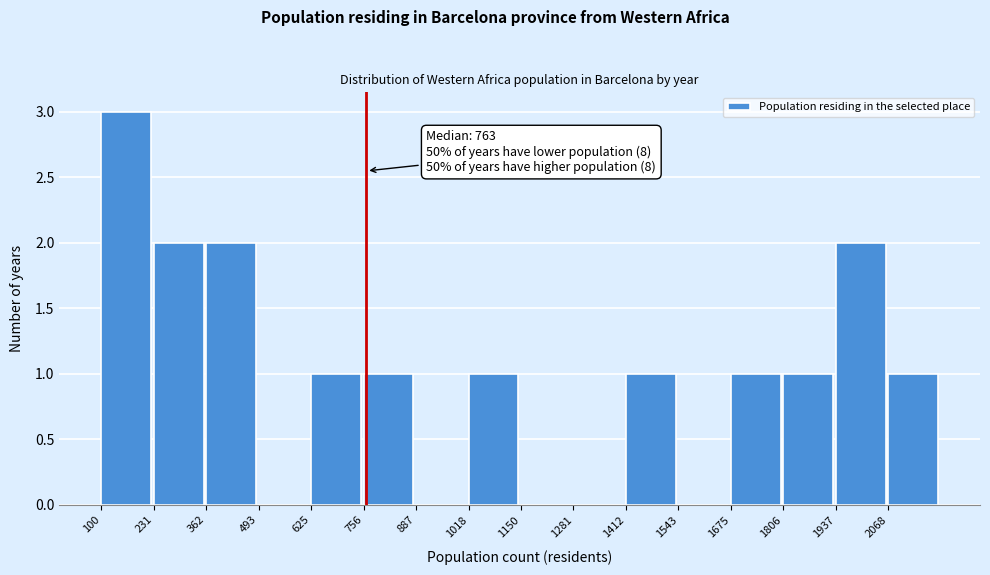

Which range on the x-axis has the tallest bar?

100 to 240